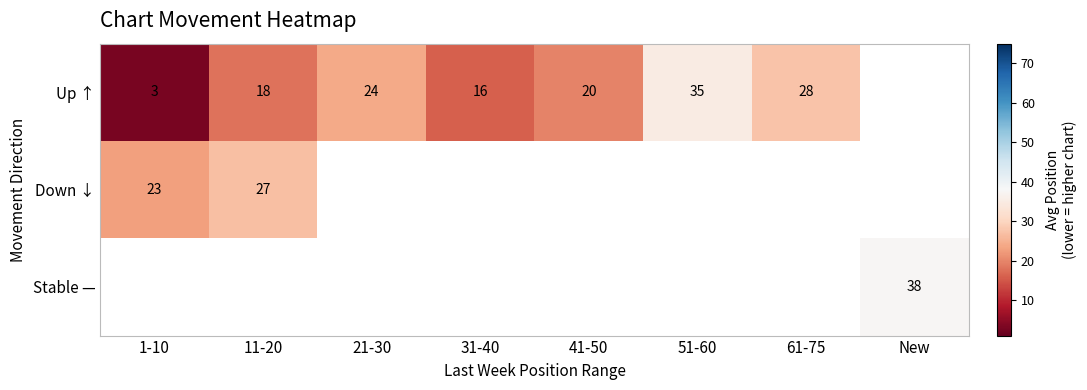

Is the value of Down ↓ at 11-20 greater than the value of Up ↑ at 41-50?

Yes